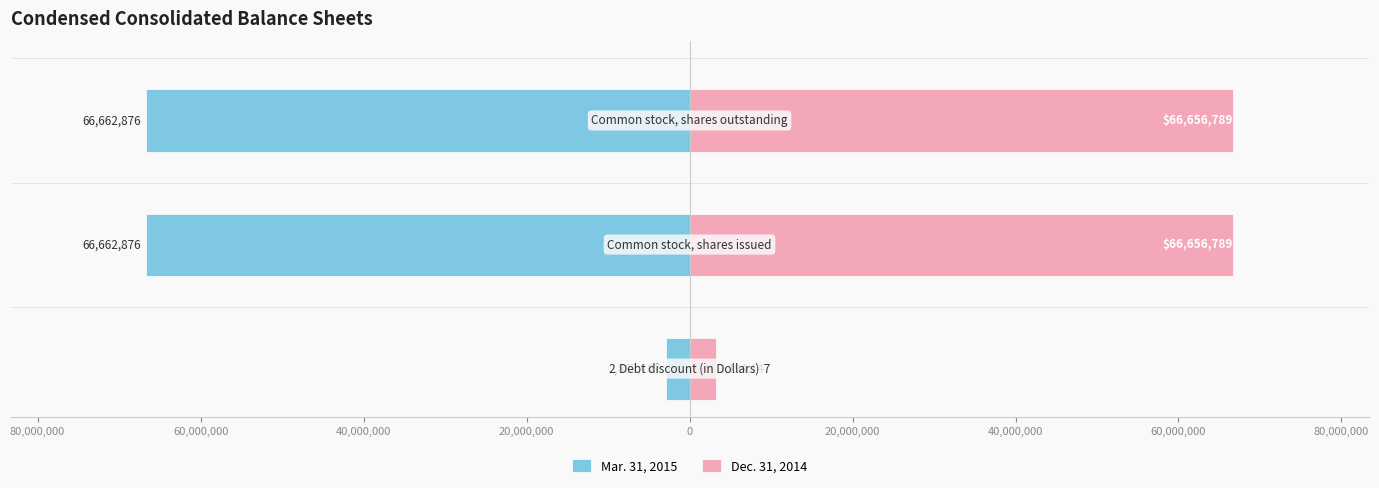

Reading left to right, what are all the values shown in this chart?

Mar. 31, 2015: -2887107	-66662876	-66662876
Dec. 31, 2014: 3194147	66656789	66656789